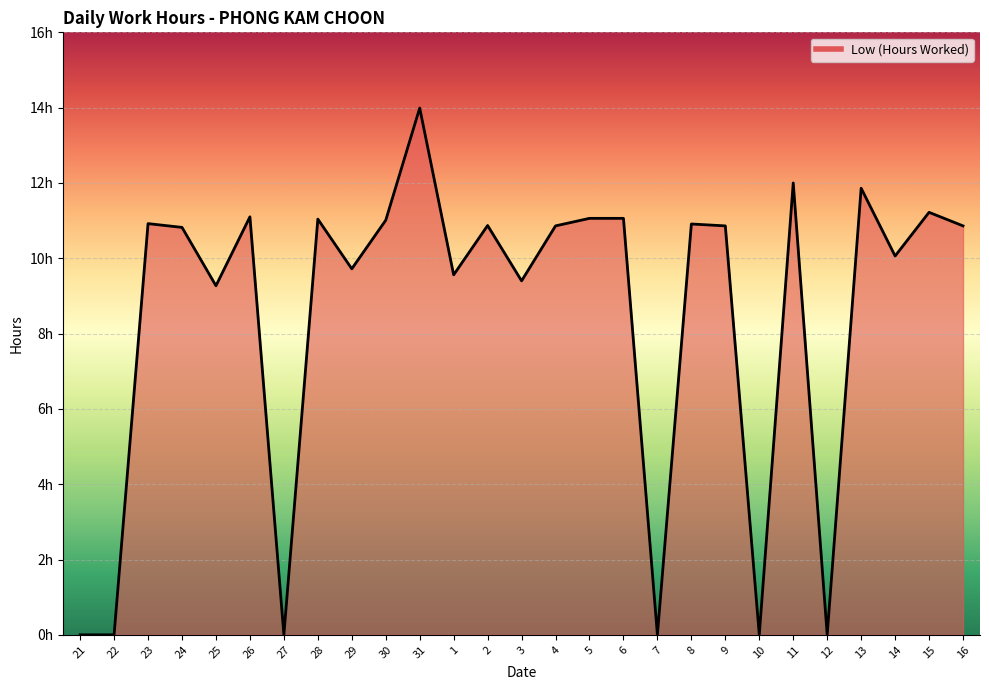

At which label does the data first exceed 10?

23